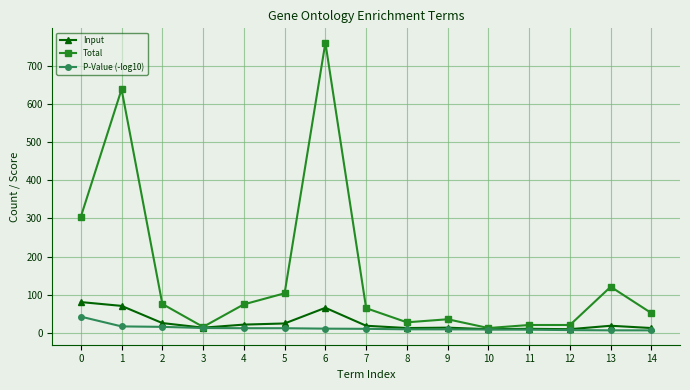

What is the value of the Input point at the 4th from the left?

14.0